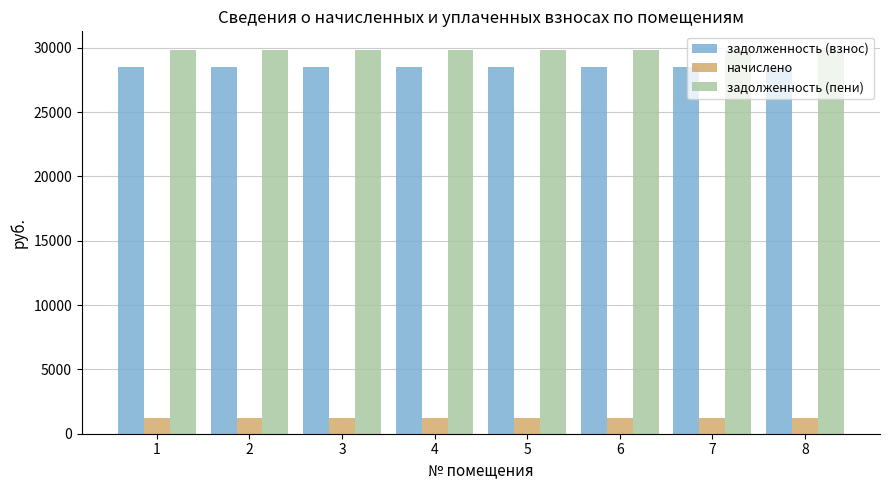

What is the difference between the highest and lowest values at 4?

28541.8